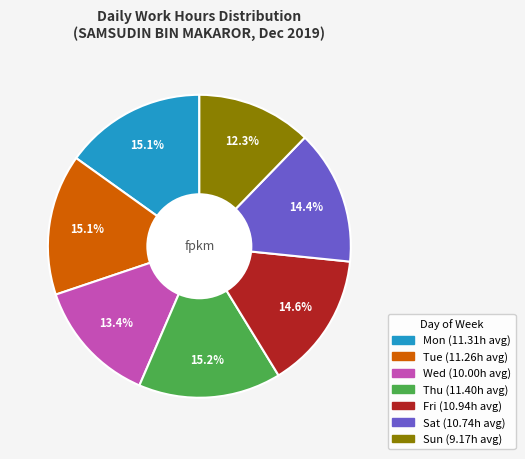

Does any single category account for the majority?

No